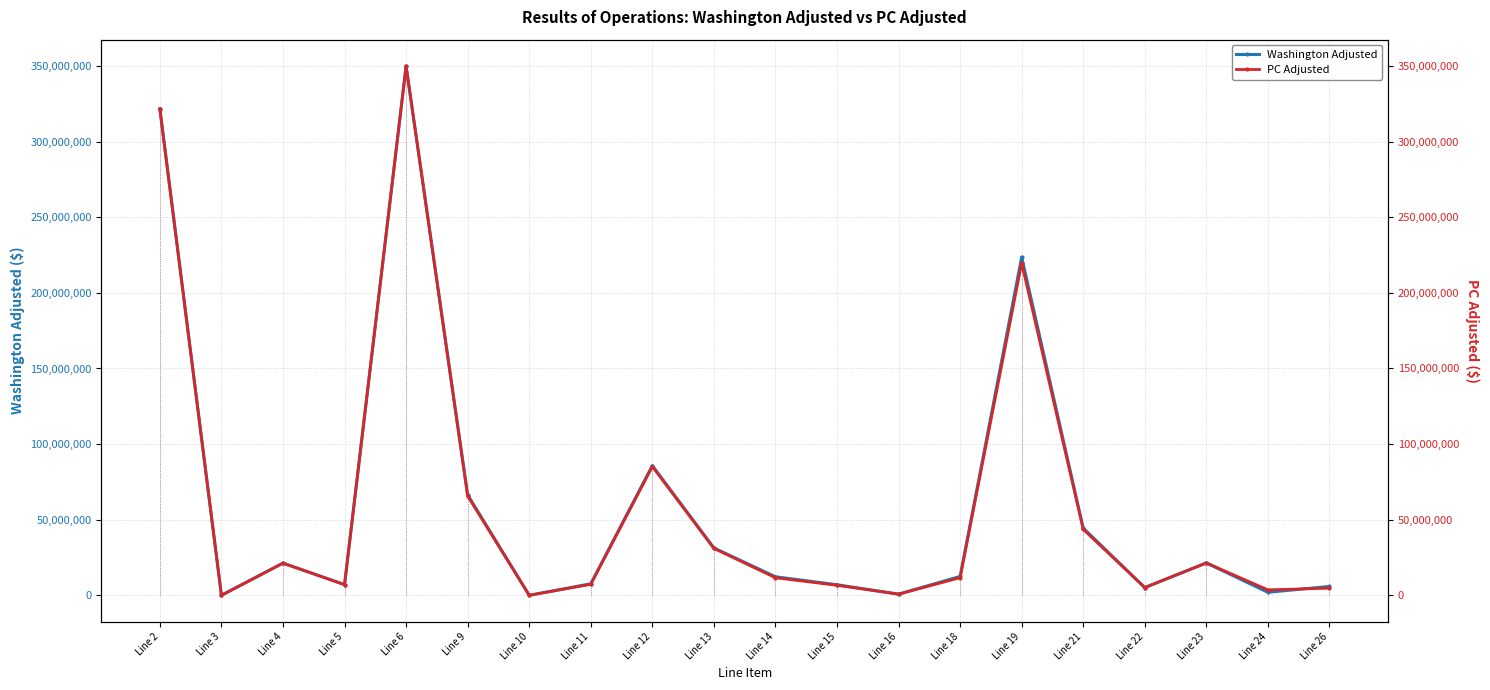

How many positive values does the PC Adjusted series have?

18